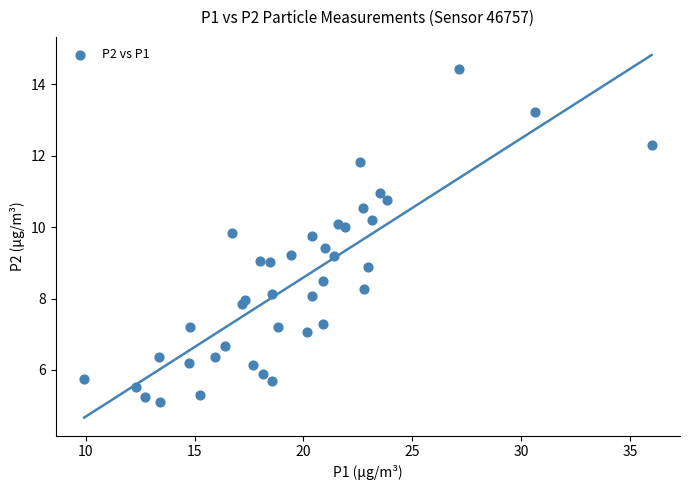

What is the range of Y values (max minus min)?

9.3